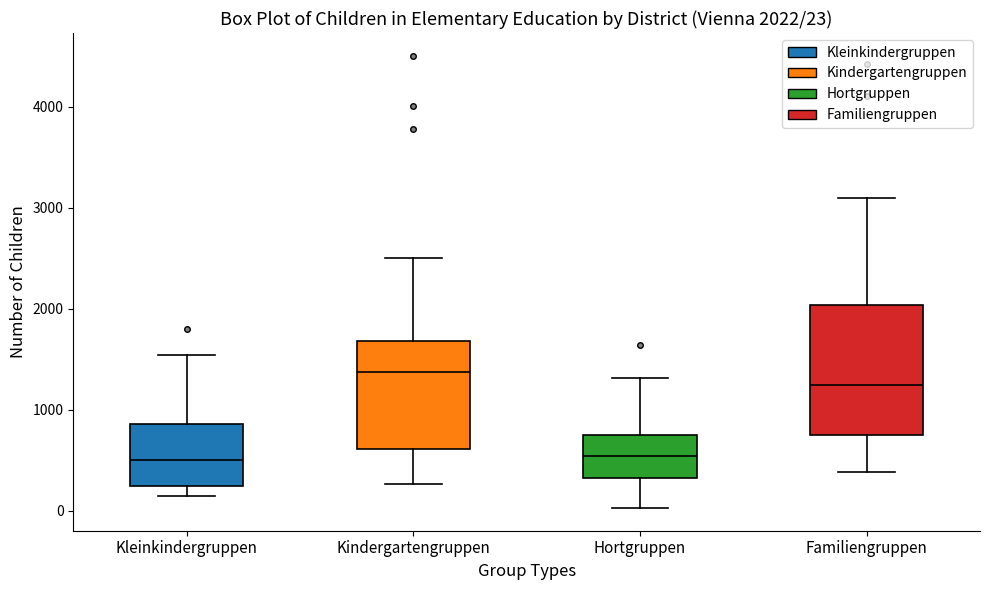

Which box's median line is the highest?

Kindergartengruppen